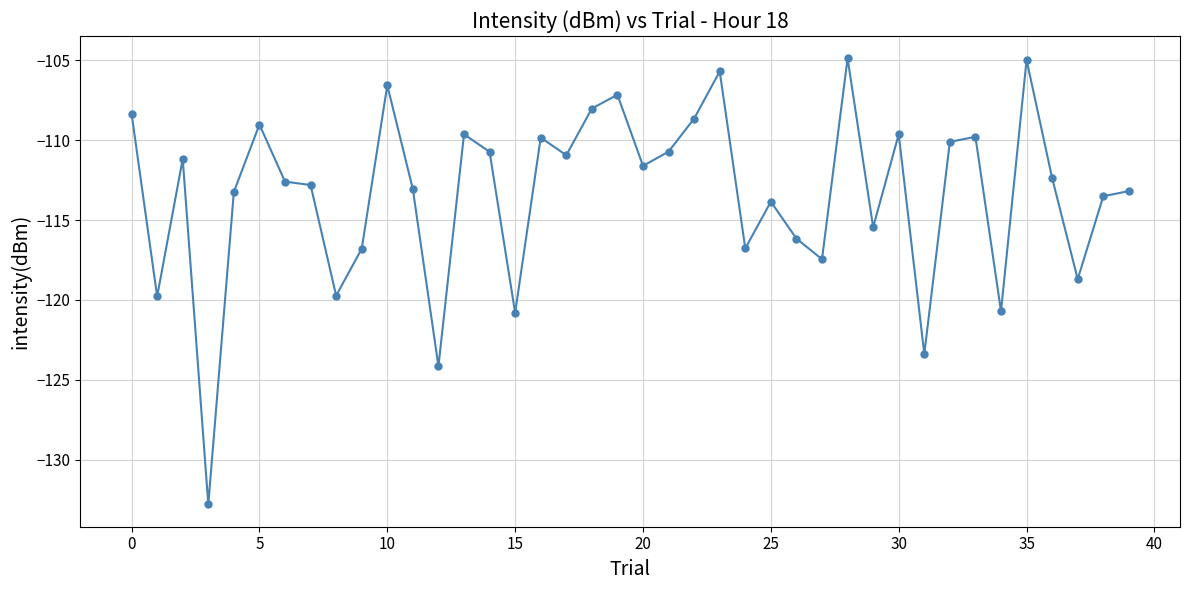

What is the smallest value displayed?

-132.8